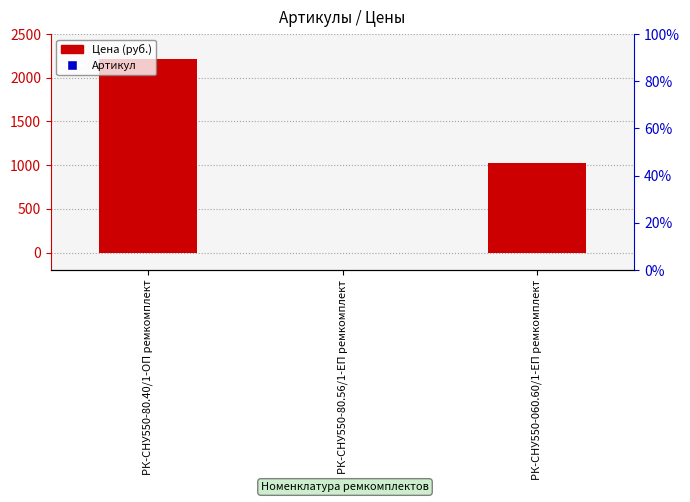

What are all the series names shown in the legend?

Цена (руб.), Артикул